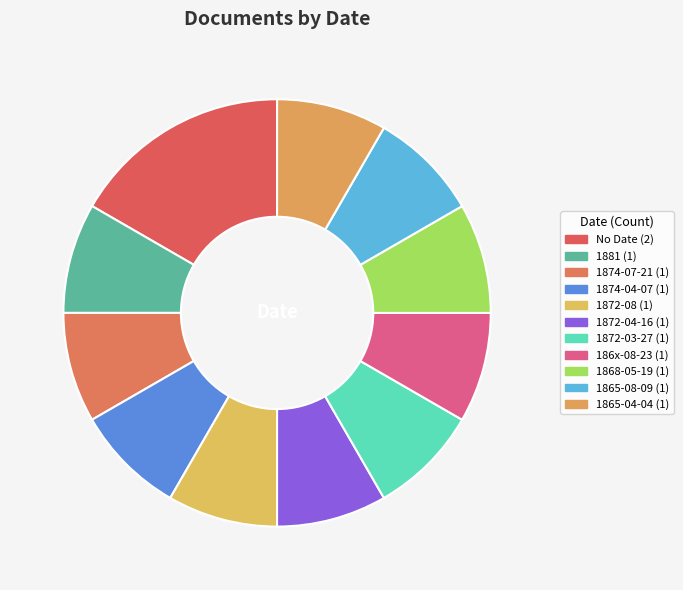

Does 1881 represent more than half of the total?

No